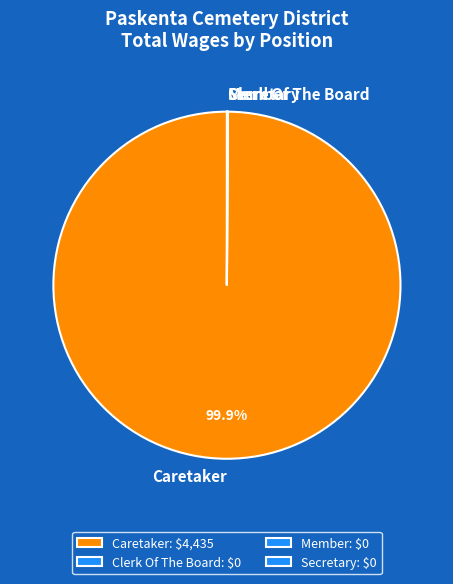

Is there any slice that represents more than half of the pie?

Yes